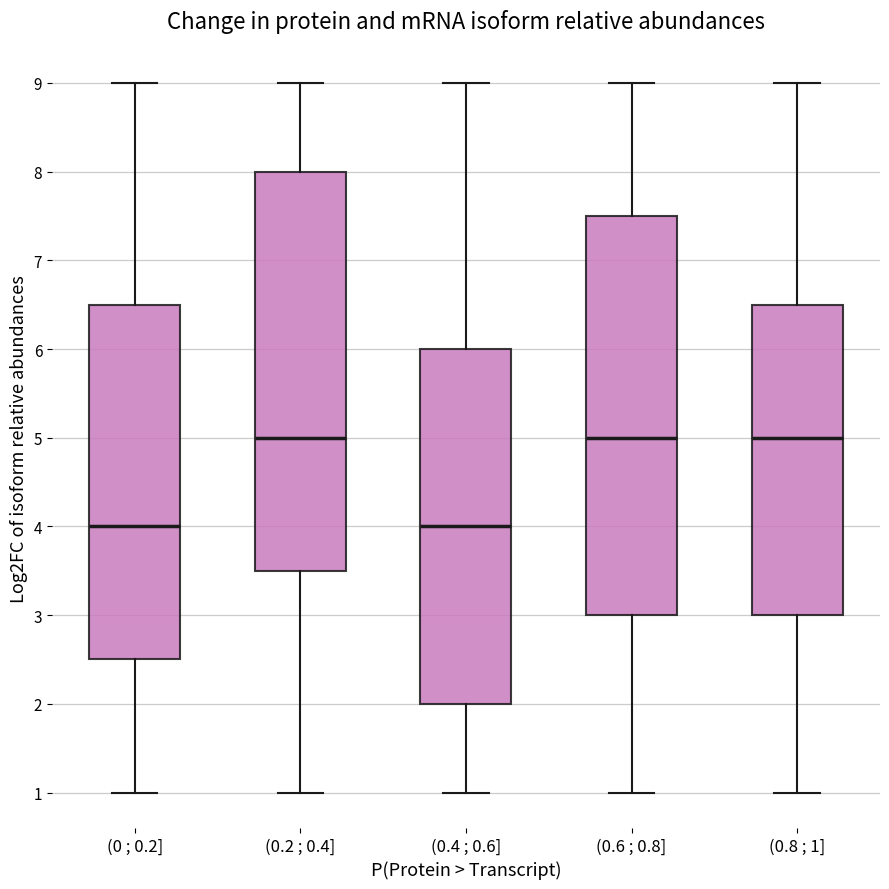

Reading left to right, read every box against the y-axis: the position of its median line, the range the box covers, and the ends of its whiskers. The values are not printed on the chart, so give them approximately, as read against the axis.

(0 ; 0.2]: median 4.0, box 2.5 to 6.5, whiskers 1.0 to 9.0
(0.2 ; 0.4]: median 5.0, box 3.5 to 8.0, whiskers 1.0 to 9.0
(0.4 ; 0.6]: median 4.0, box 2.0 to 6.0, whiskers 1.0 to 9.0
(0.6 ; 0.8]: median 5.0, box 3.0 to 7.5, whiskers 1.0 to 9.0
(0.8 ; 1]: median 5.0, box 3.0 to 6.5, whiskers 1.0 to 9.0